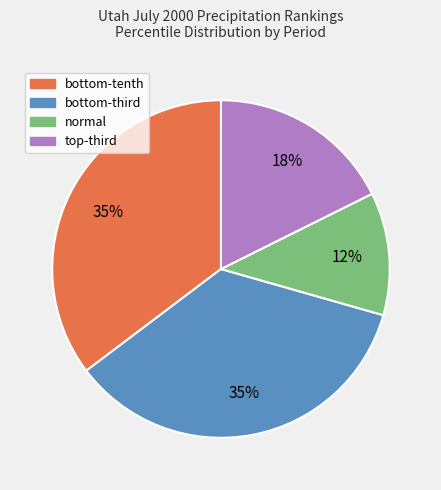

How many segments does this pie chart have?

4